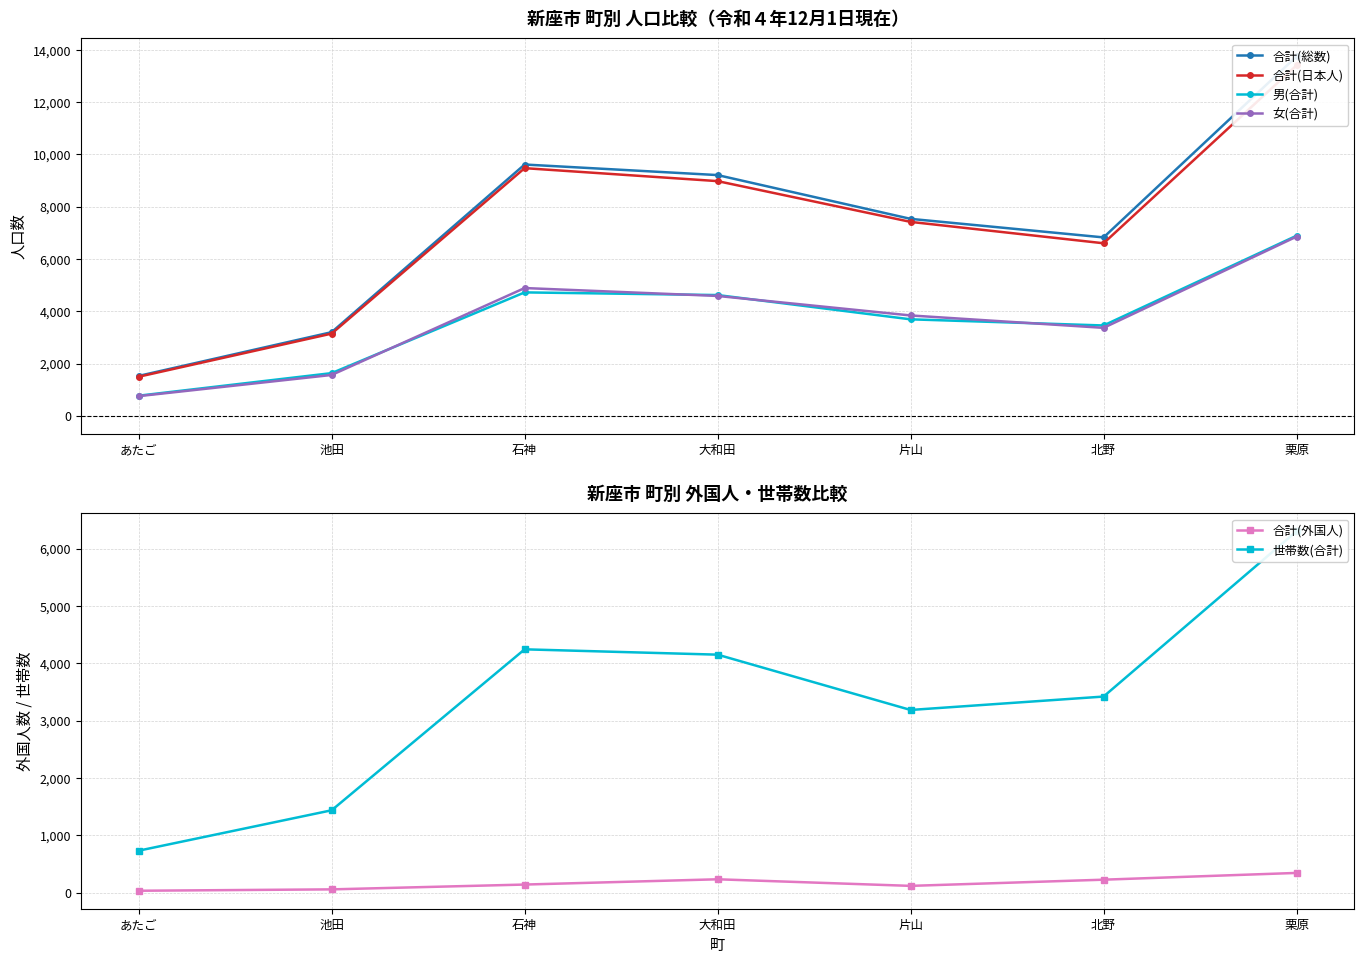

What is the total value across all series at 石神?

33079